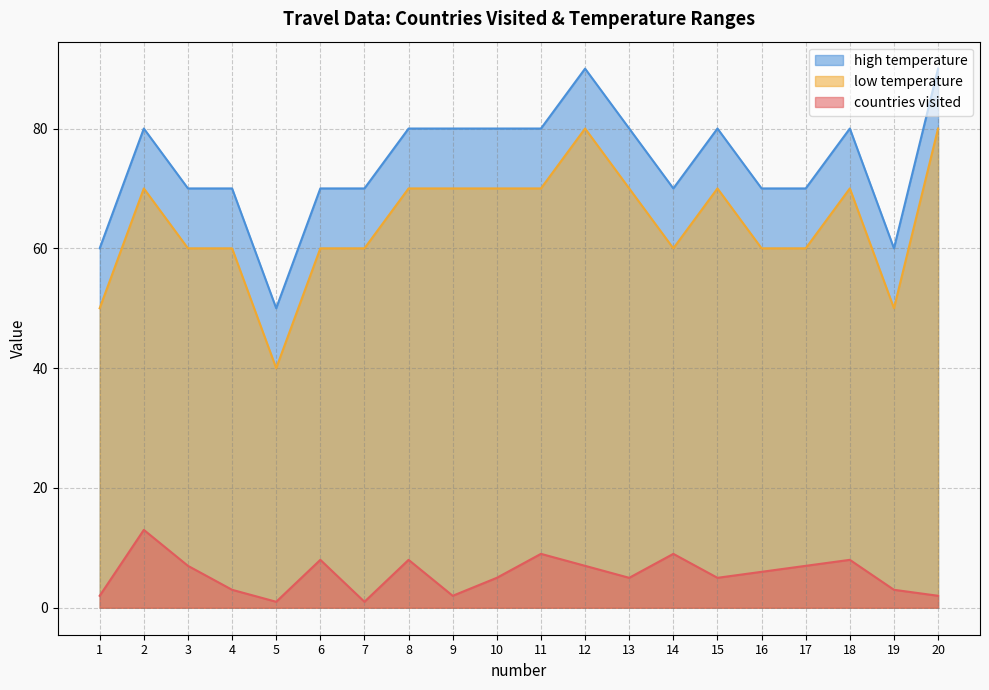

What is the difference between the countries visited values at 16 and 13?

1